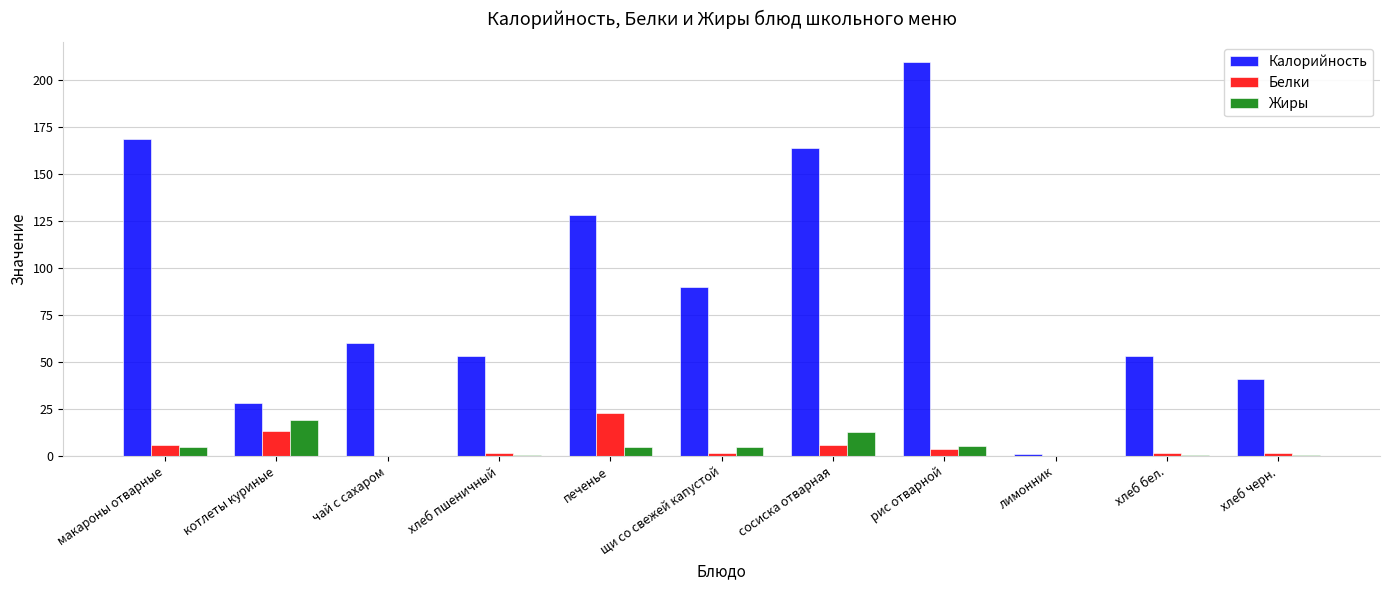

At which category is the sum across all series the highest?

рис отварной